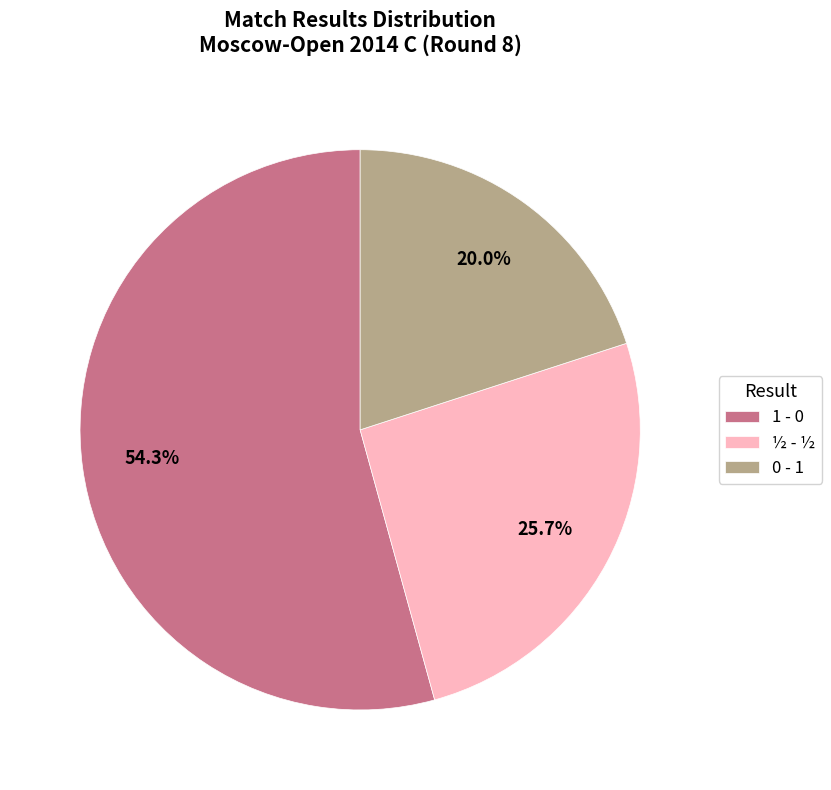

What is the ratio of the value at 1 - 0 to the value at ½ - ½?

2.1